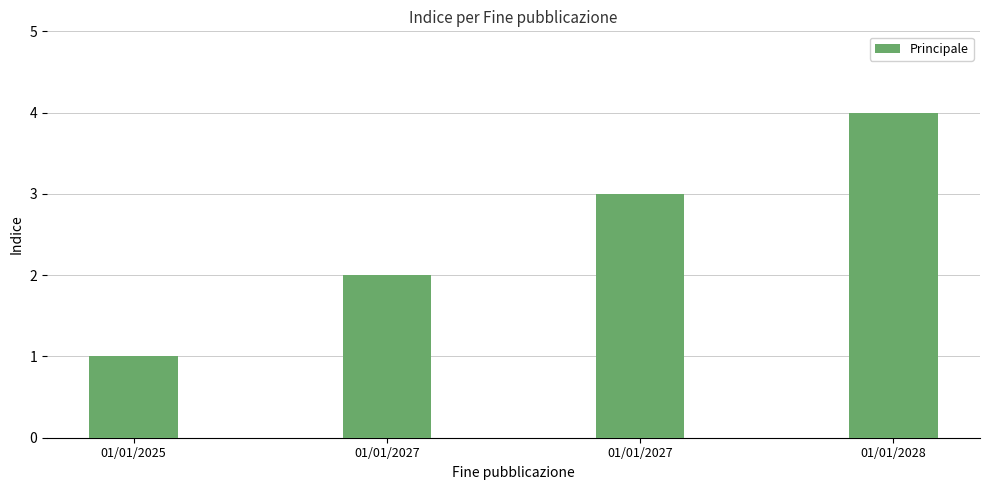

Which label corresponds to the smallest value in the chart?

01/01/2025